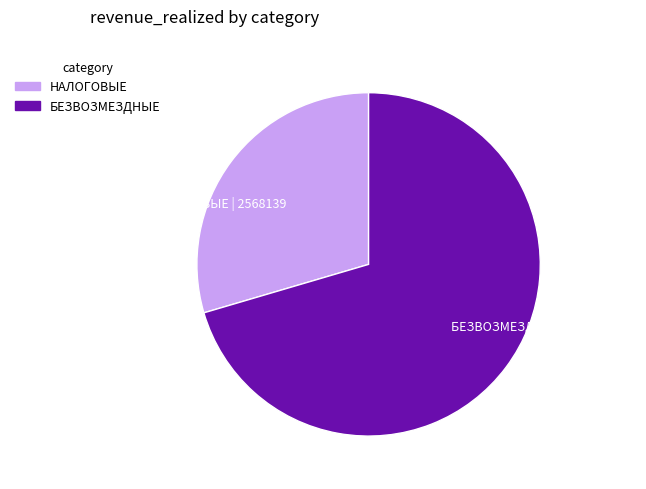

True or false: НАЛОГОВЫЕ | 2568139 accounts for 30% of the total.

True